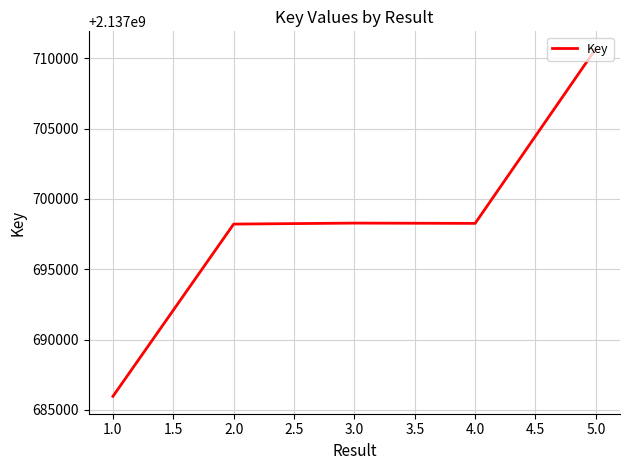

What is the sum of the values at 5.0 and 4.0?

4275408932